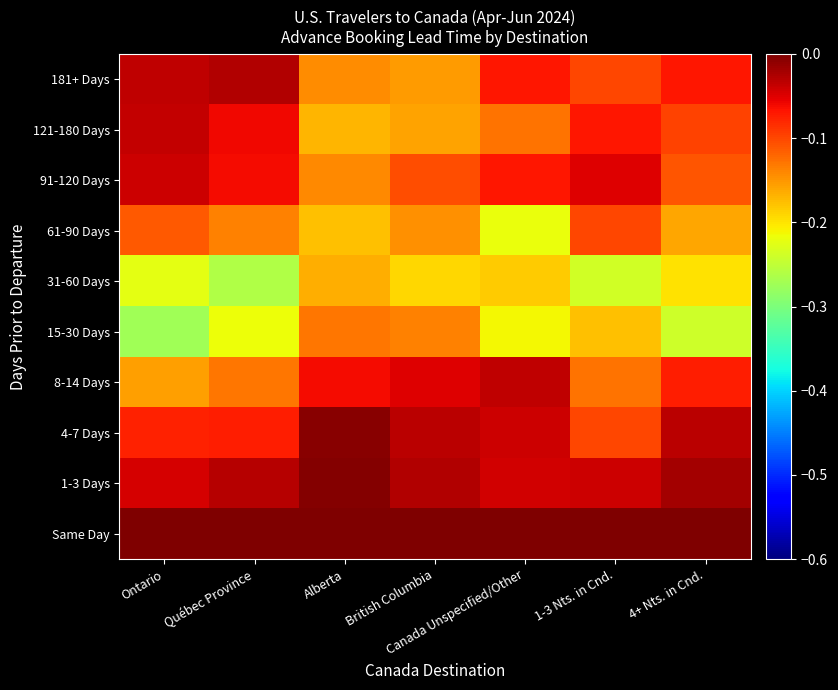

What is the total value across all series at Alberta?

-1.0